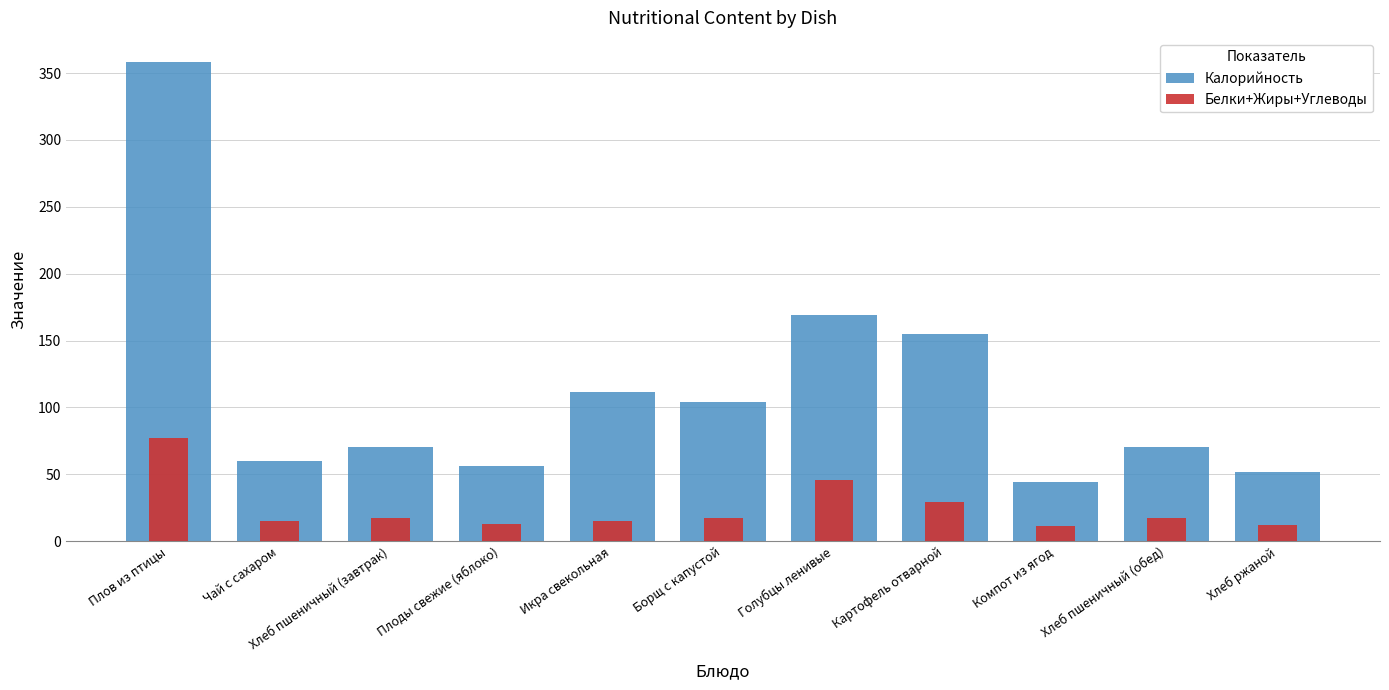

Which series has the largest range (max minus min)?

Калорийность